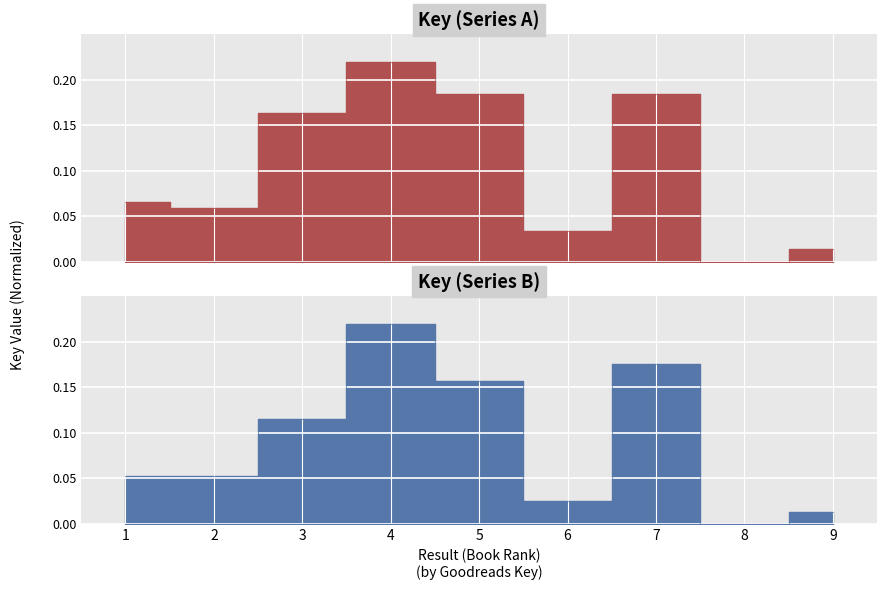

Which has a higher value, 2 or 9?

2